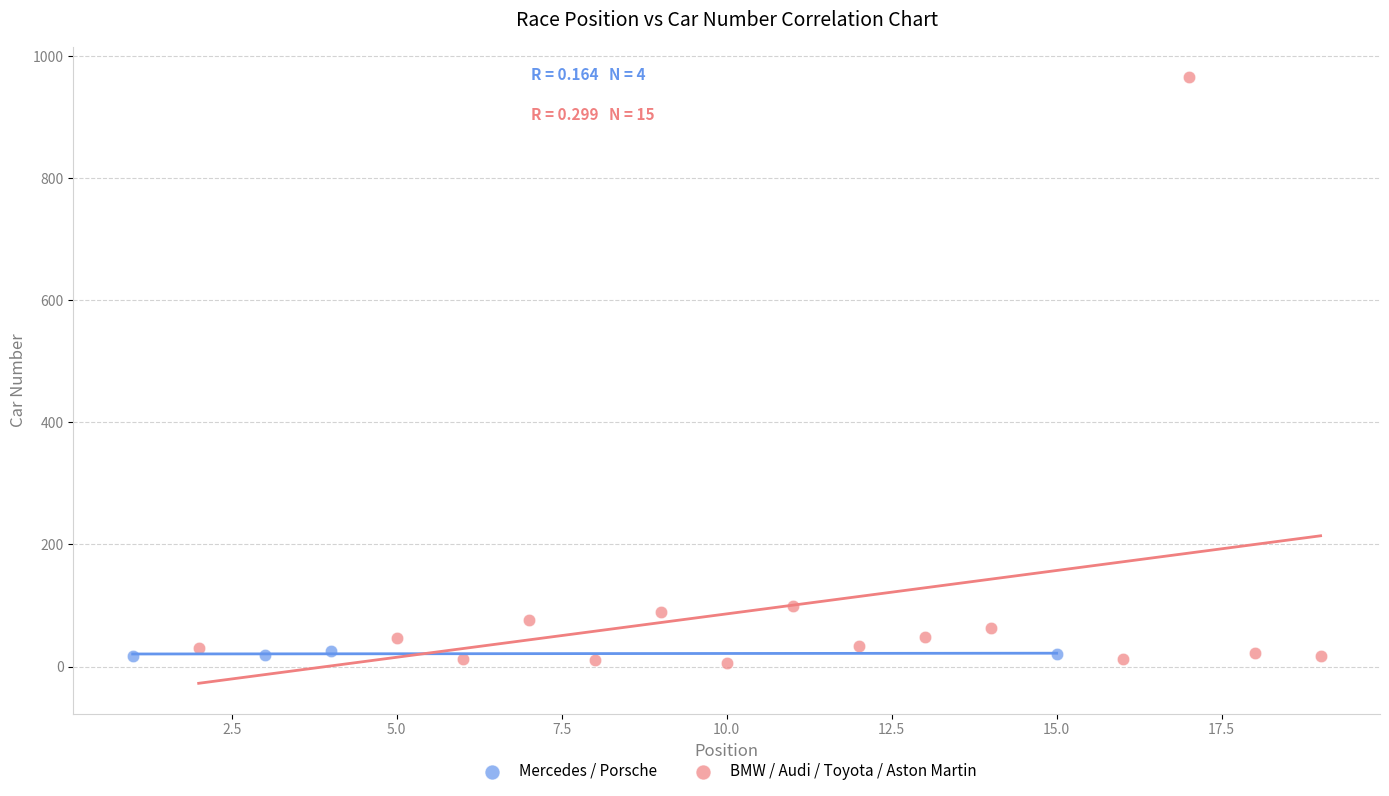

Which series contains the highest Y value?

BMW / Audi / Toyota / Aston Martin